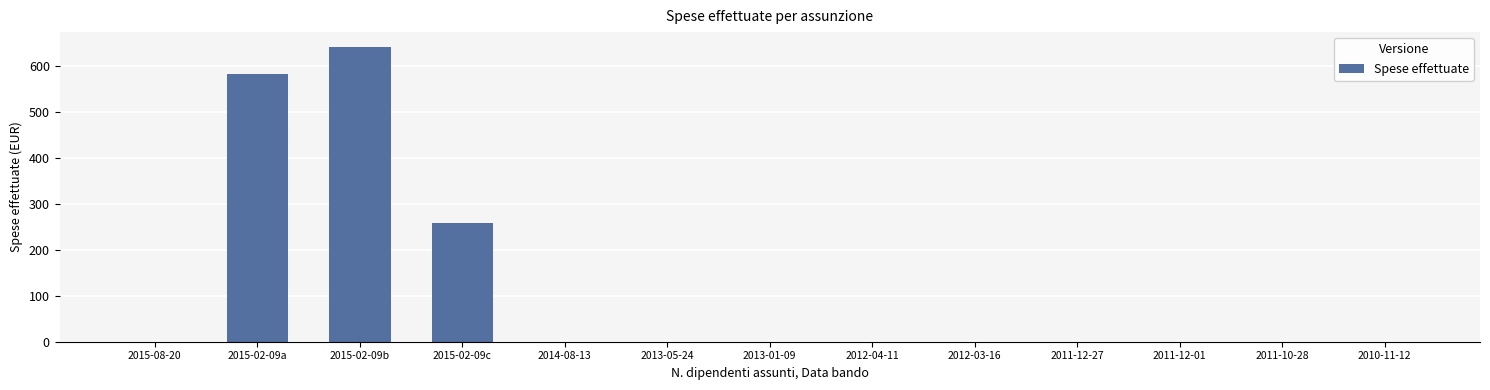

What is the greatest value displayed?

642.5